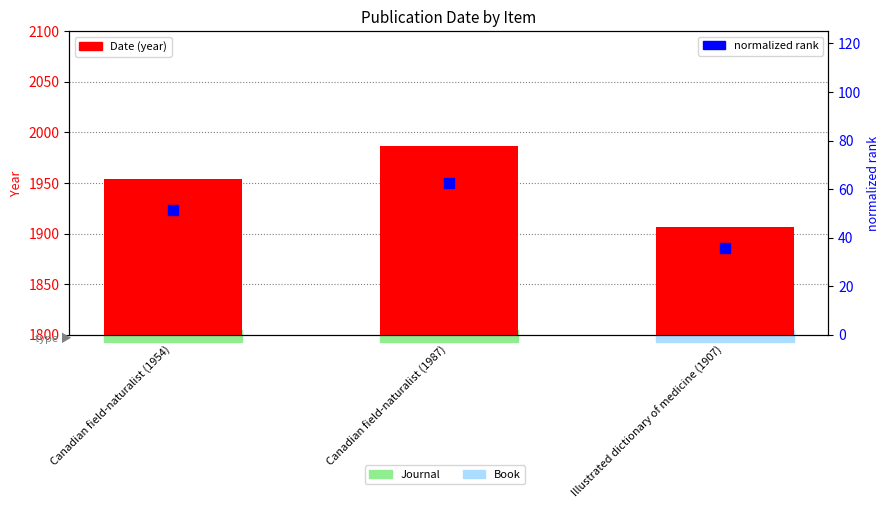

Which series reaches the minimum Y coordinate?

normalized rank